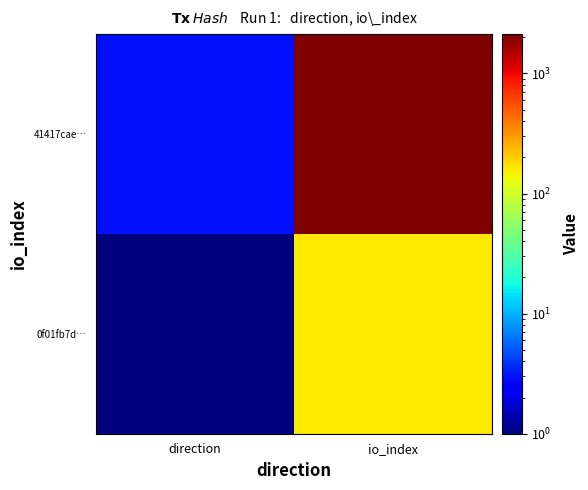

What is the spread (max minus min) of values at io_index?

1968